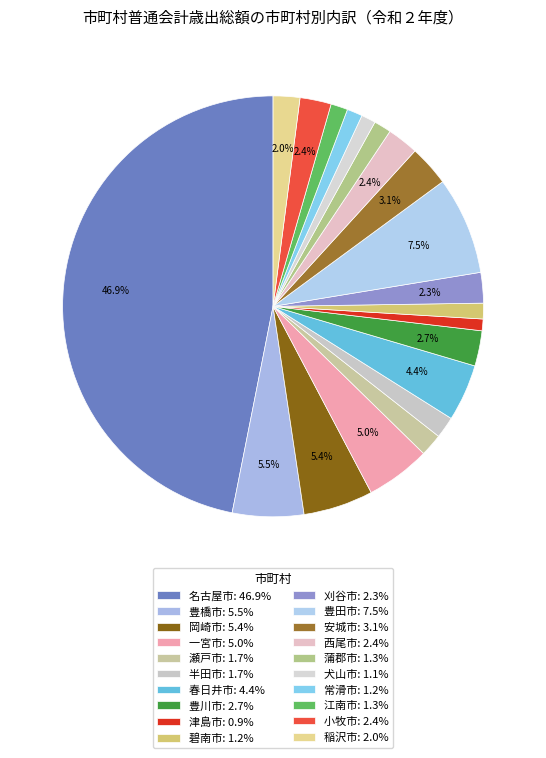

Rank the categories by value from lowest to highest.

津島市, 犬山市, 常滑市, 碧南市, 江南市, 蒲郡市, 半田市, 瀬戸市, 稲沢市, 刈谷市, 小牧市, 西尾市, 豊川市, 安城市, 春日井市, 一宮市, 岡崎市, 豊橋市, 豊田市, 名古屋市